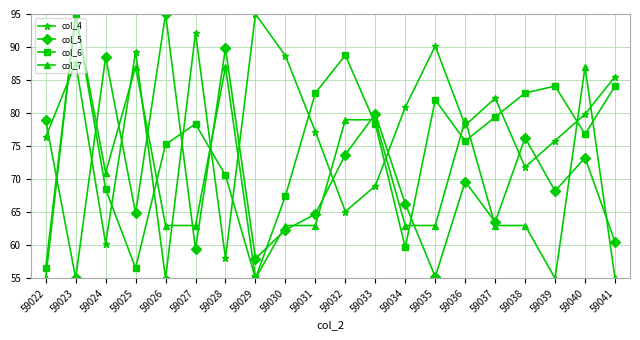

At which category does col_4 reach its first local valley?

59024